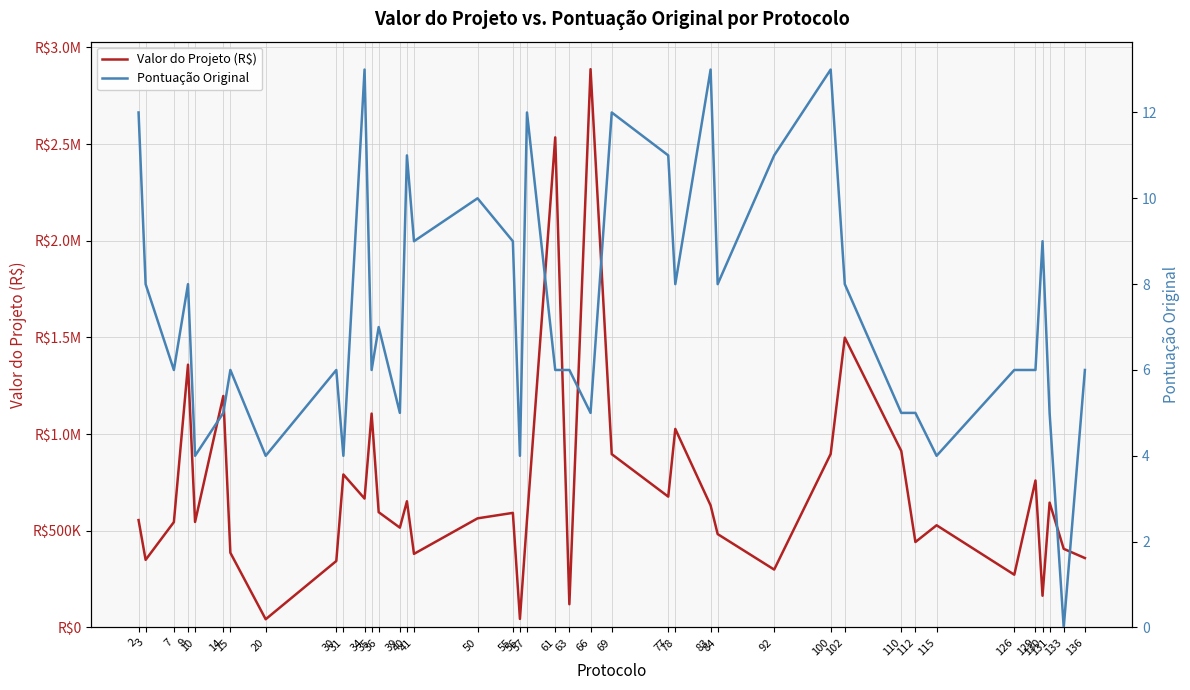

At how many categories does at least one series exceed 1946931?

2